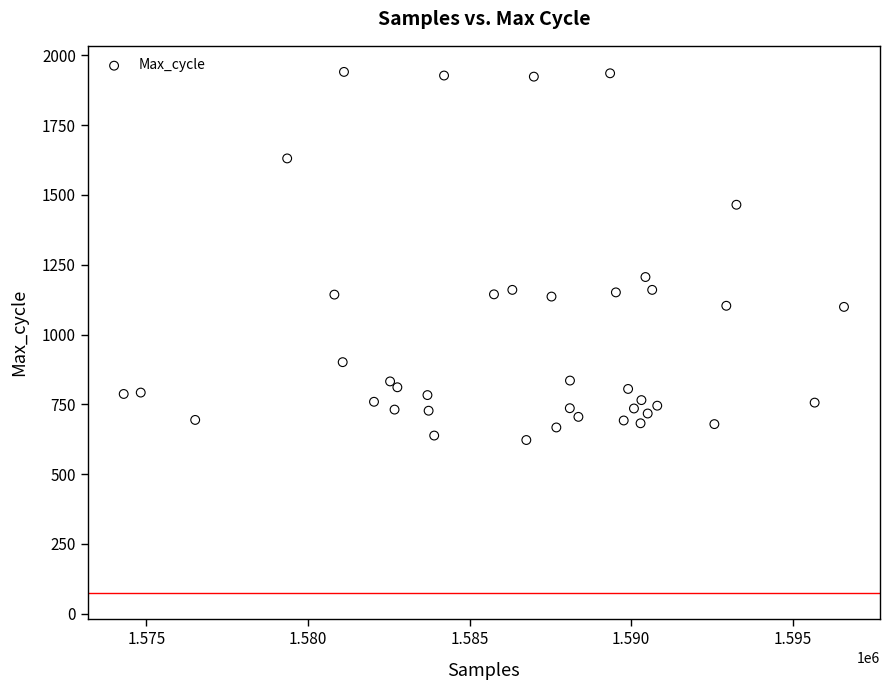

What Y value in the scatter plot is closest to 1281?

1206